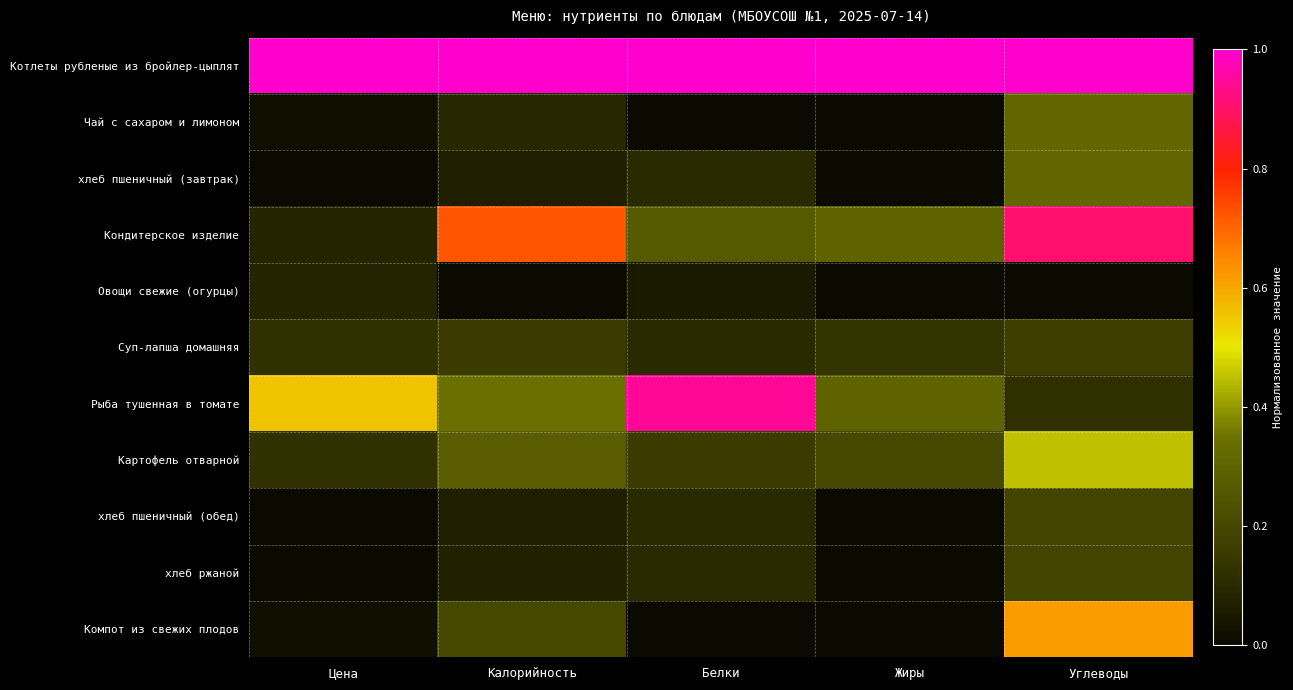

Reading right to left, list all the values displayed in this chart.

Котлеты рубленые из бройлер-цыплят: Углеводы=1.0	Жиры=1.0	Белки=1.0	Калорийность=1.0	Цена=1.0
Чай с сахаром и лимоном: Углеводы=0.3	Жиры=0.0	Белки=0.0	Калорийность=0.1	Цена=0.0
хлеб пшеничный (завтрак): Углеводы=0.3	Жиры=0.0	Белки=0.1	Калорийность=0.1	Цена=0.0
Кондитерское изделие: Углеводы=0.9	Жиры=0.3	Белки=0.3	Калорийность=0.7	Цена=0.1
Овощи свежие (огурцы): Углеводы=0.0	Жиры=0.0	Белки=0.1	Калорийность=0.0	Цена=0.1
Суп-лапша домашняя: Углеводы=0.2	Жиры=0.1	Белки=0.1	Калорийность=0.2	Цена=0.1
Рыба тушенная в томате: Углеводы=0.1	Жиры=0.3	Белки=0.9	Калорийность=0.3	Цена=0.6
Картофель отварной: Углеводы=0.5	Жиры=0.2	Белки=0.2	Калорийность=0.3	Цена=0.1
хлеб пшеничный (обед): Углеводы=0.2	Жиры=0.0	Белки=0.1	Калорийность=0.1	Цена=0.0
хлеб ржаной: Углеводы=0.2	Жиры=0.0	Белки=0.1	Калорийность=0.1	Цена=0.0
Компот из свежих плодов: Углеводы=0.6	Жиры=0.0	Белки=0.0	Калорийность=0.2	Цена=0.0